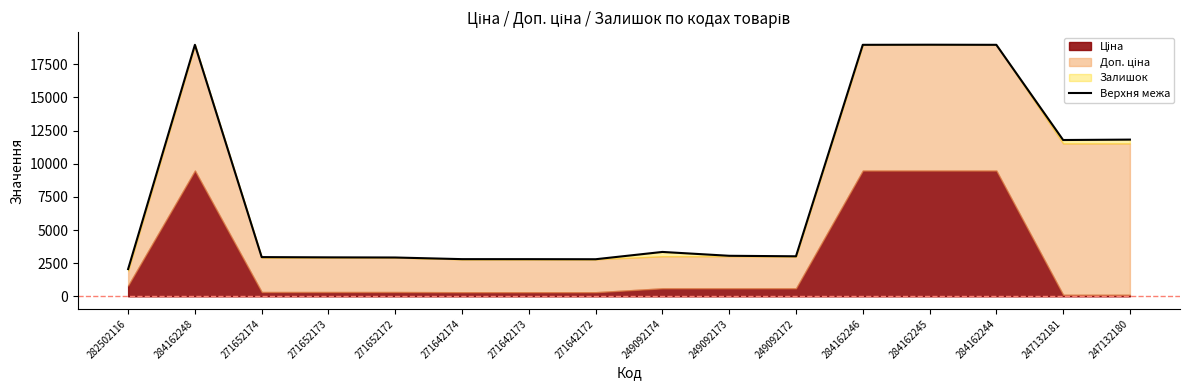

List the labels in order of value, smallest first.

282502116, 271642172, 271642173, 271642174, 271652172, 271652173, 271652174, 249092172, 249092173, 249092174, 247132181, 247132180, 284162248, 284162246, 284162244, 284162245